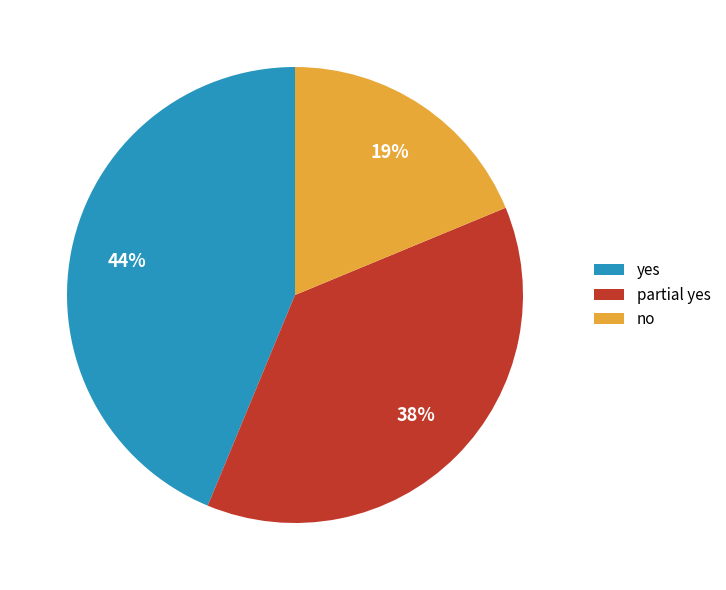

Rank the categories by value from highest to lowest.

yes, partial yes, no